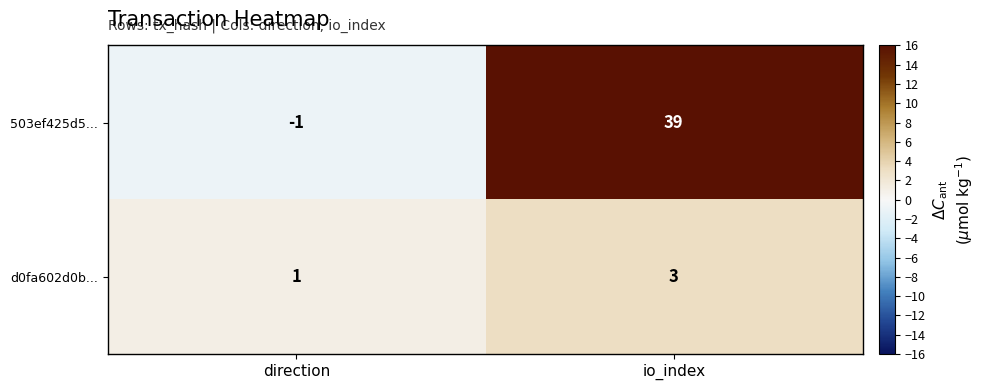

Reading left to right, extract all data points from this chart.

503ef425d5...: direction=-1	io_index=39
d0fa602d0b...: direction=1	io_index=3